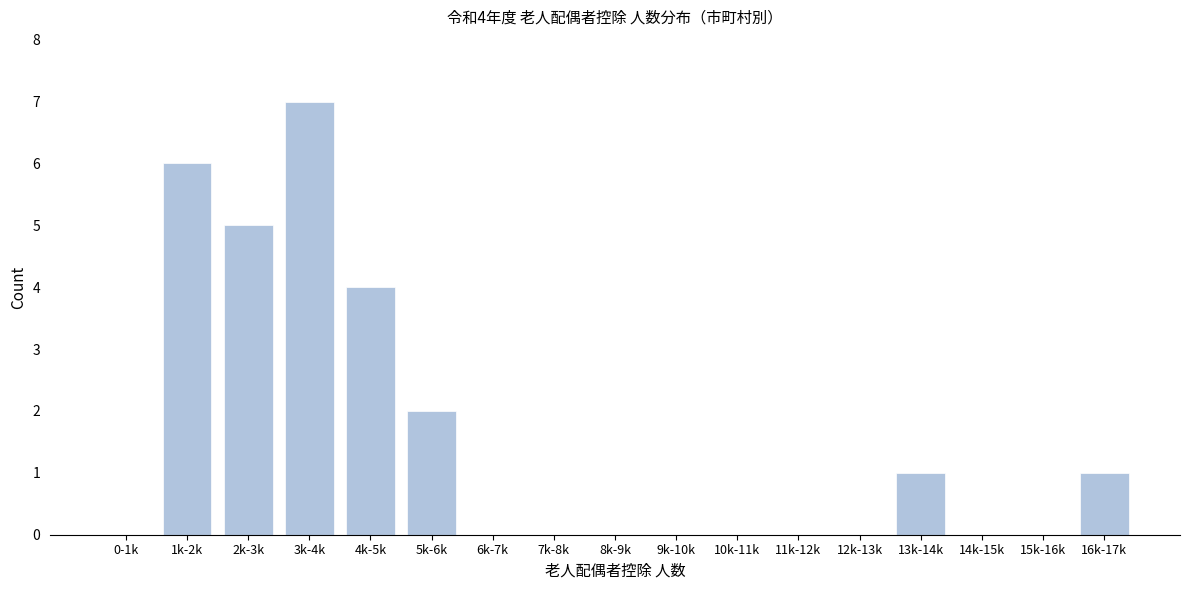

Reading left to right, extract all data points from this chart.

0-1k=0	1k-2k=6	2k-3k=5	3k-4k=7	4k-5k=4	5k-6k=2	6k-7k=0	7k-8k=0	8k-9k=0	9k-10k=0	10k-11k=0	11k-12k=0	12k-13k=0	13k-14k=1	14k-15k=0	15k-16k=0	16k-17k=1